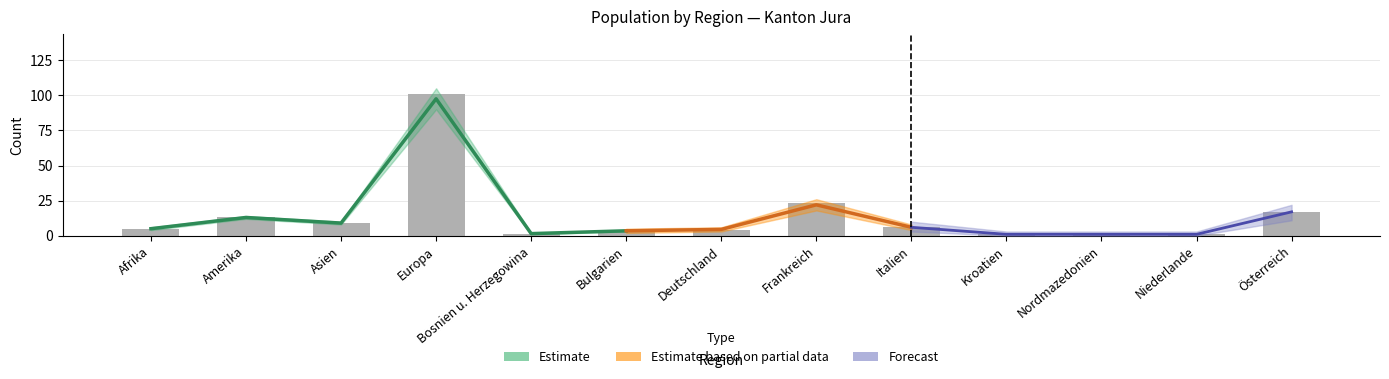

At how many categories does at least one series exceed 84?

1